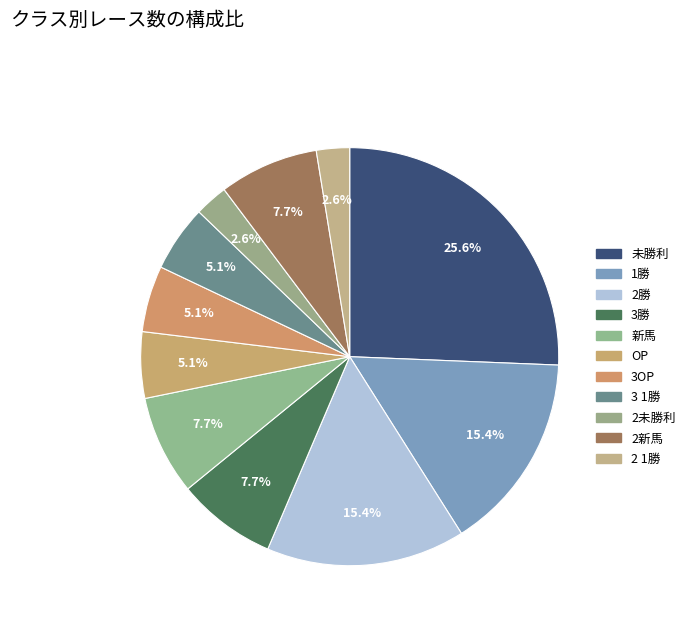

What percentage do 新馬 and 3OP together represent?

12.8%